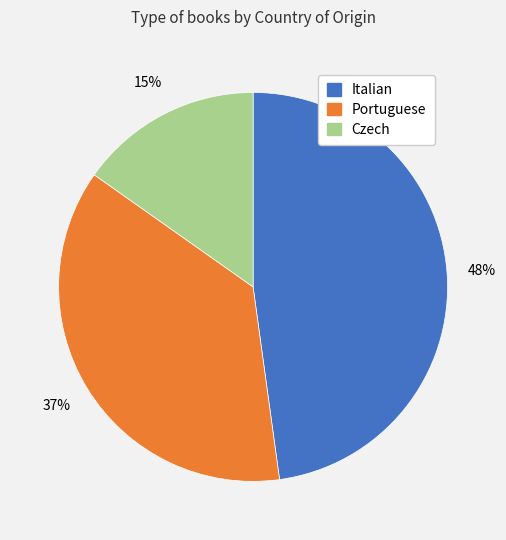

Rank the categories by value from lowest to highest.

Czech, Portuguese, Italian